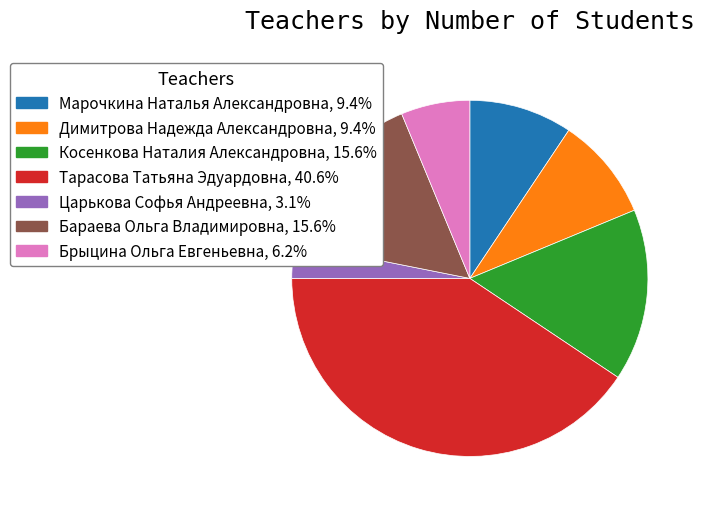

Between Брыцина Ольга Евгеньевна and Косенкова Наталия Александровна, which is larger?

Косенкова Наталия Александровна